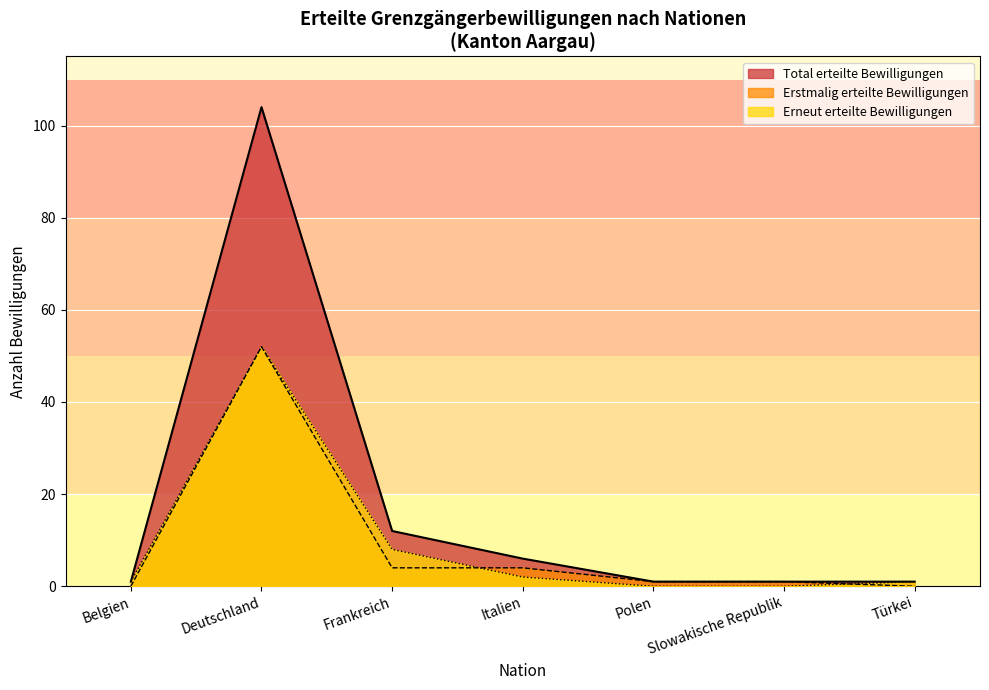

What is the difference between the maximum and minimum values in the Total erteilte series?

104